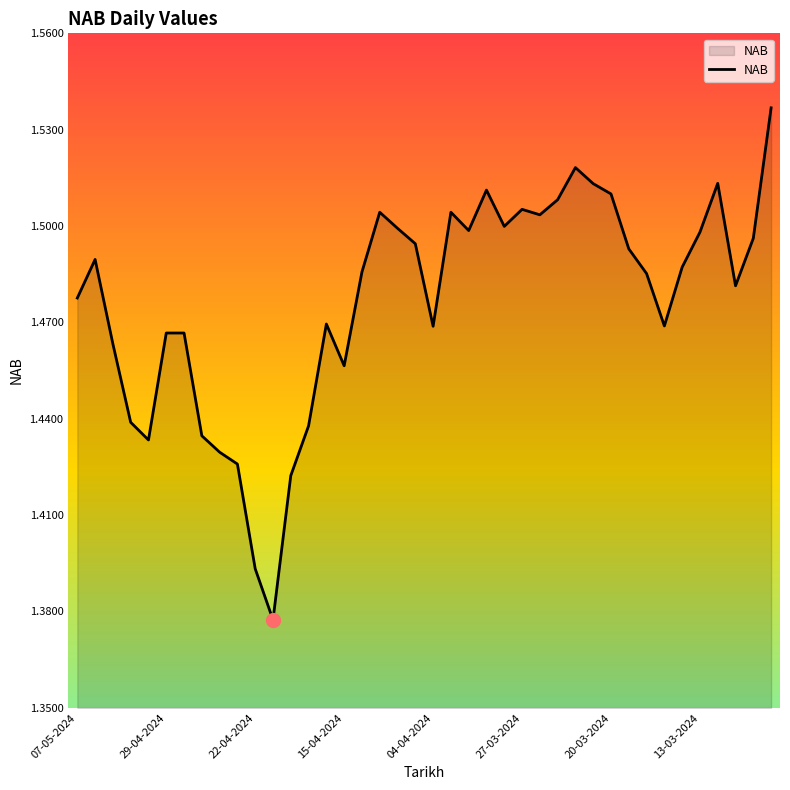

How many lines are shown in the chart?

1